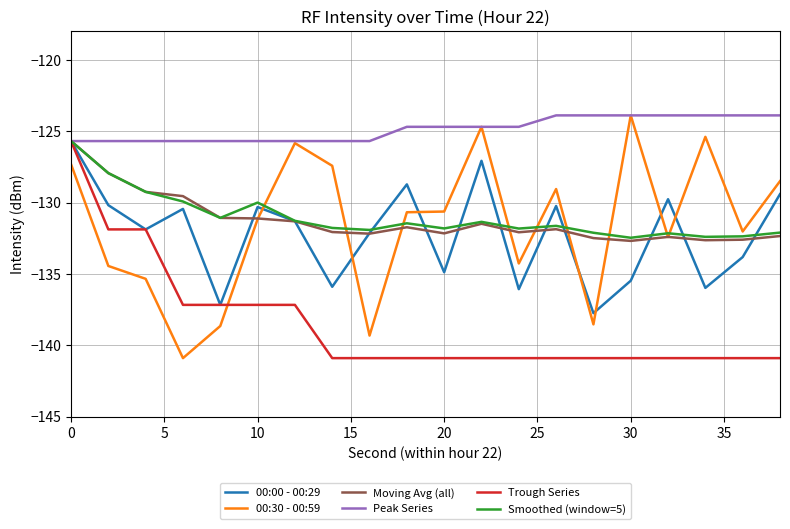

Does the chart display data point markers on the line(s)?

No